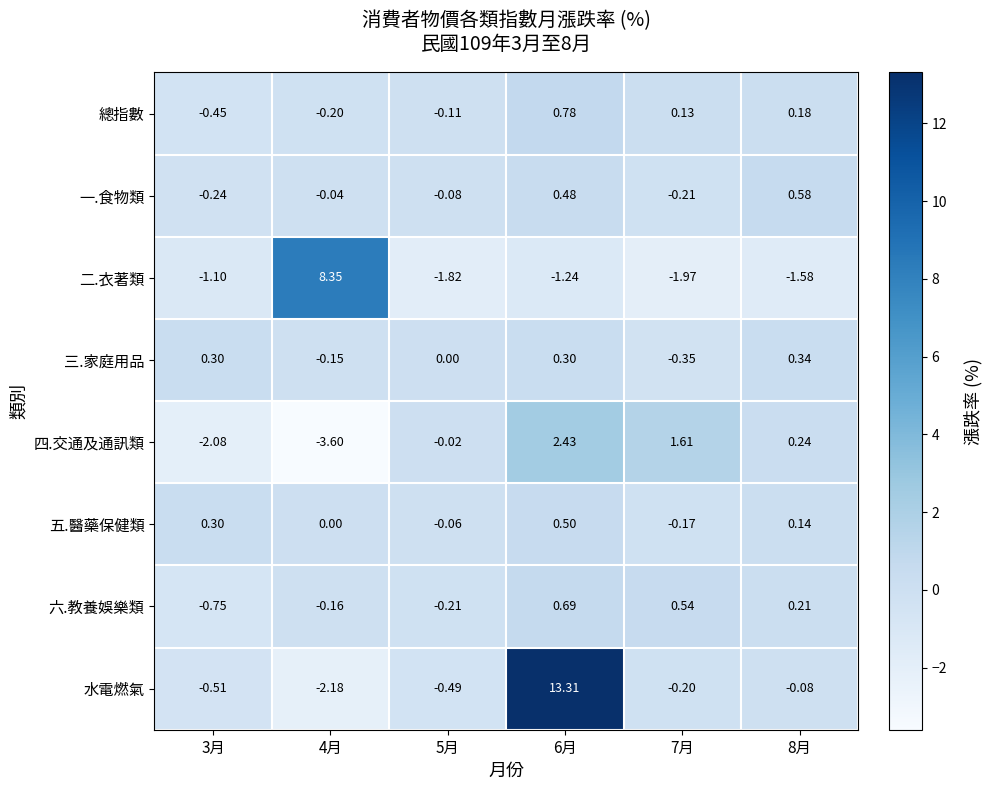

Which category has the highest value across all series?

6月